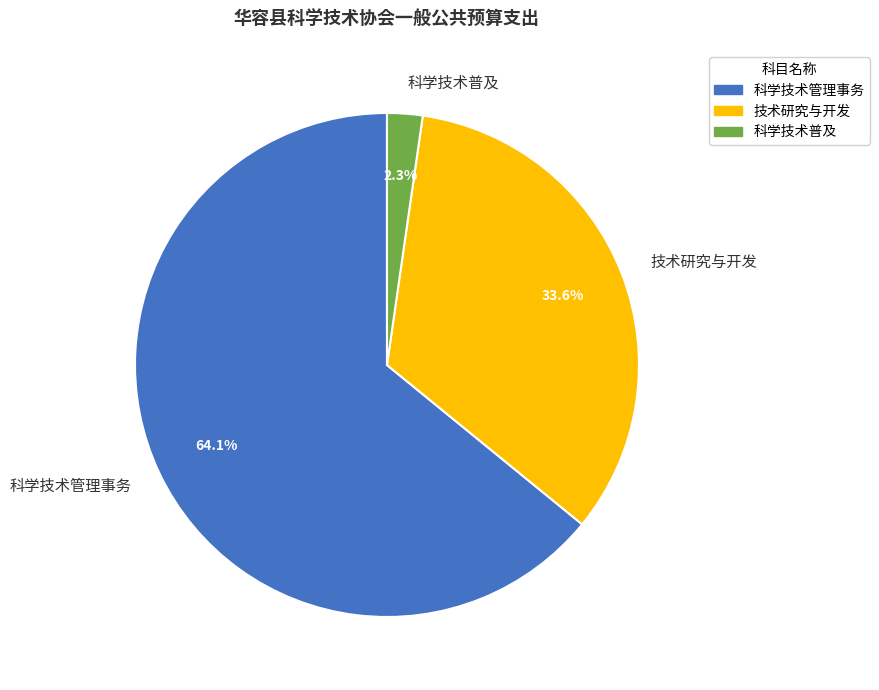

Which category has the biggest portion of the pie?

科学技术管理事务